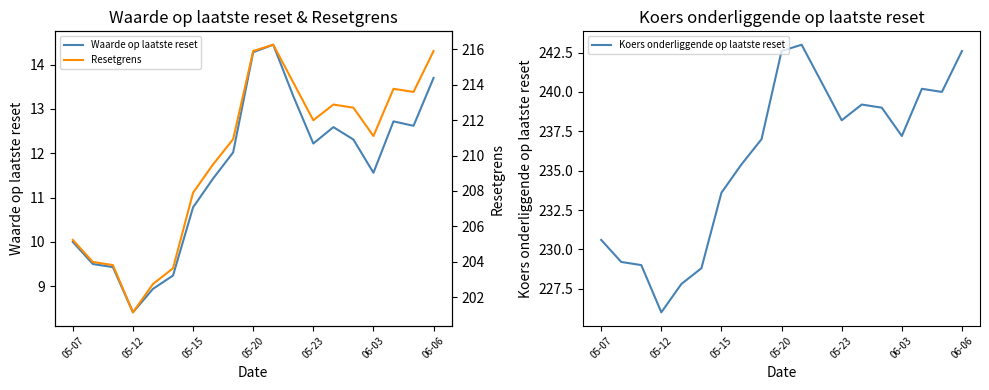

What is the sum of all Koers onderliggende op laatste reset values?

4480.0